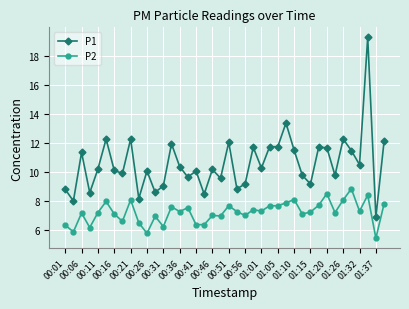

What is the value of the P1 point at the 14th from the left?

12.0